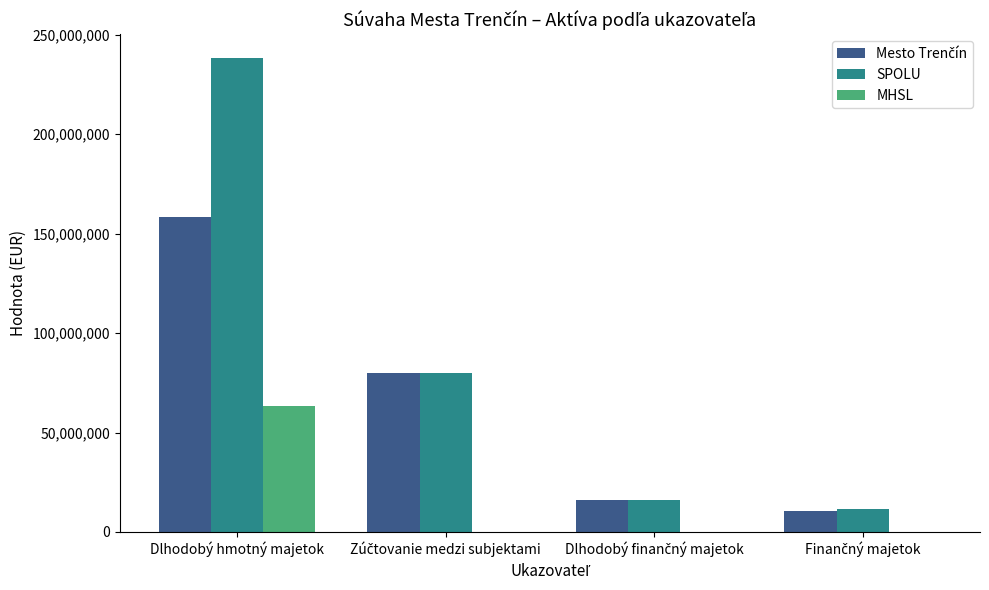

Read the SPOLU value at Dlhodobý hmotný majetok.

238364025.9